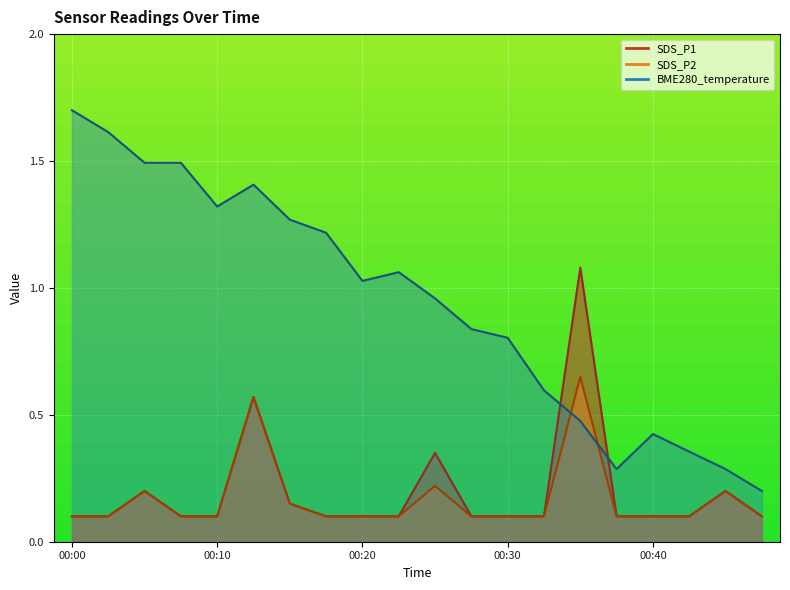

Count the SDS_P2 values in the range 0 to 1.

20